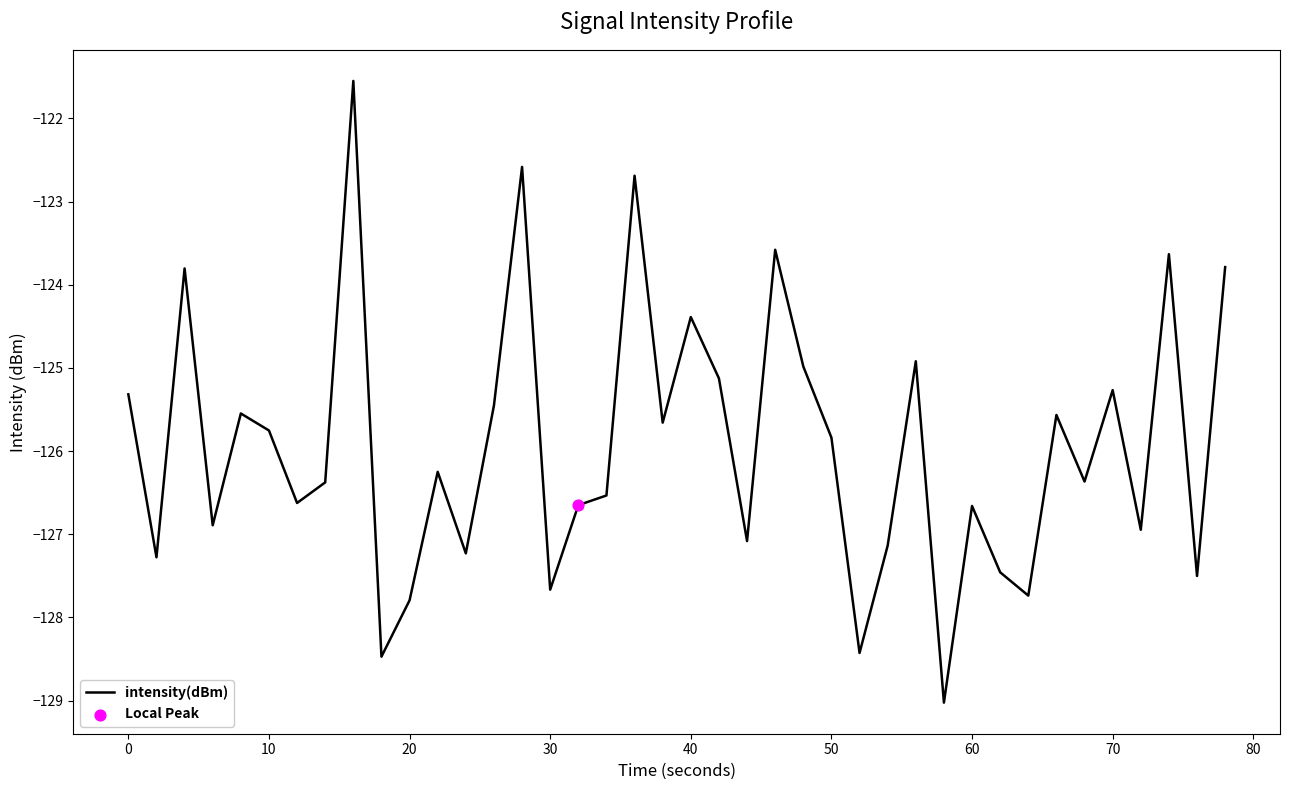

What is the minimum value shown in the chart?

-129.0